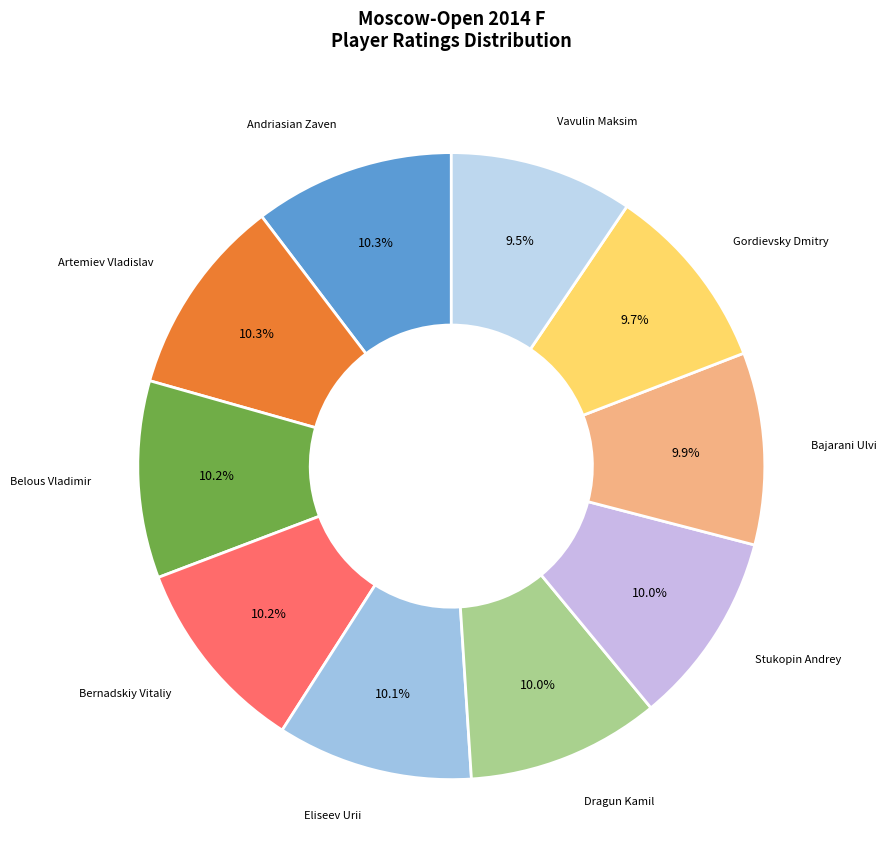

How many slices are in this pie chart?

10